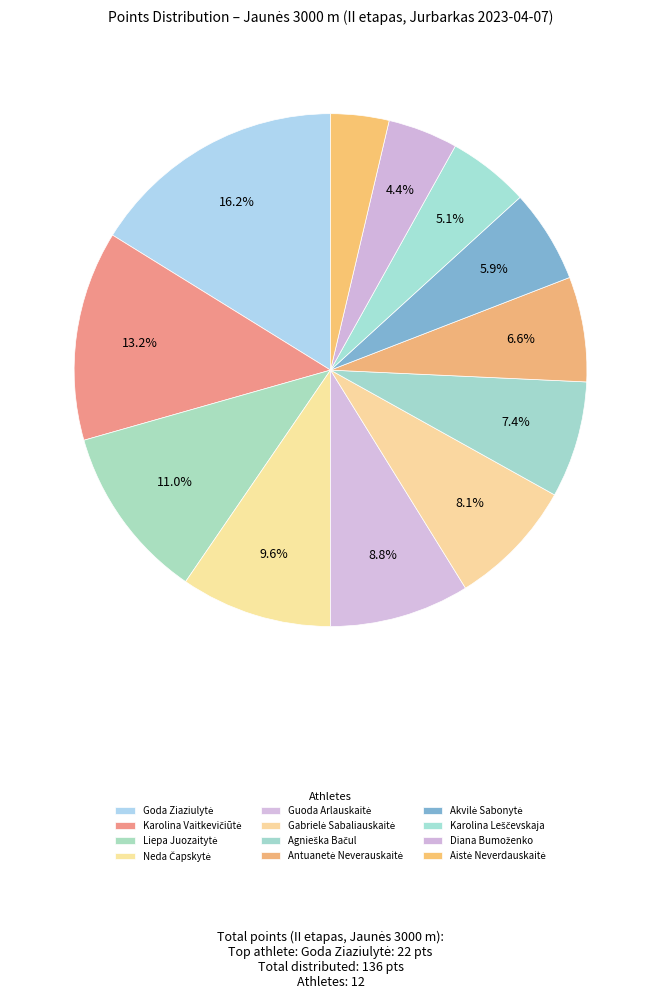

To the nearest percent, what is the combined percentage of Neda Čapskytė and Antuanetė Neverauskaitė?

16%